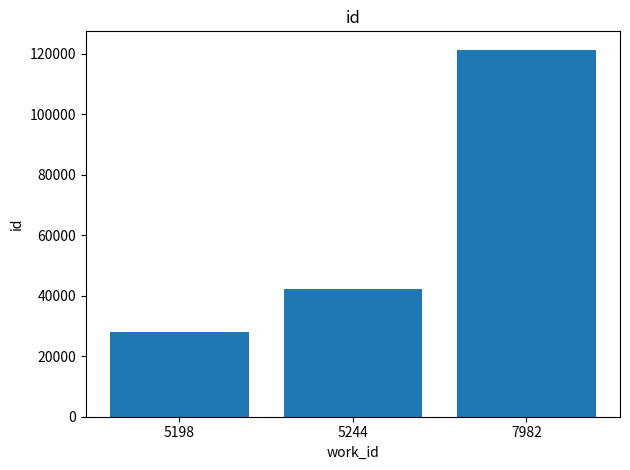

What is the difference between the maximum and minimum values?

93373